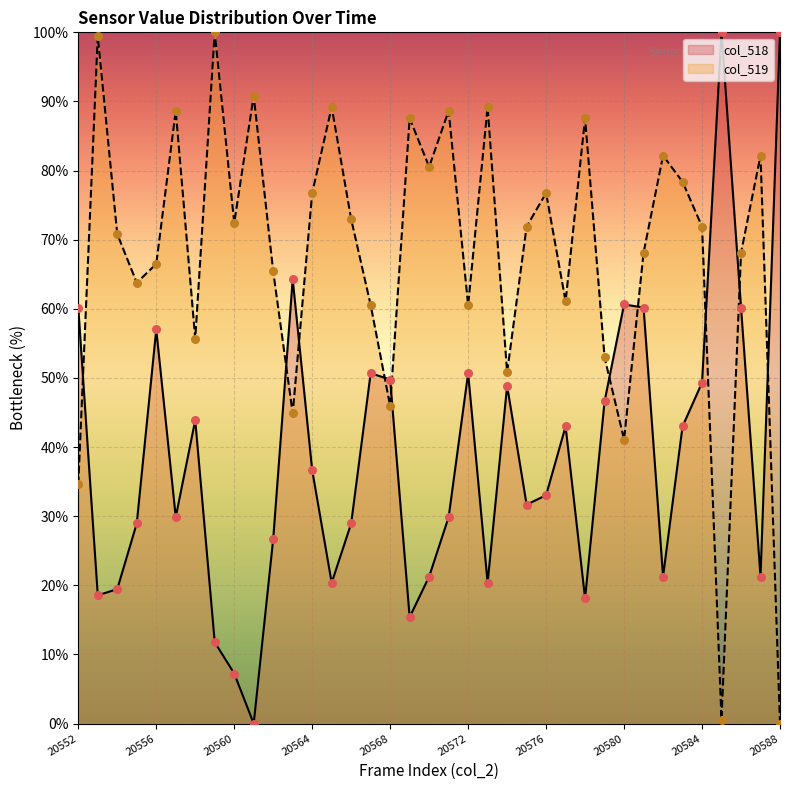

At how many categories does at least one series exceed 94?

4